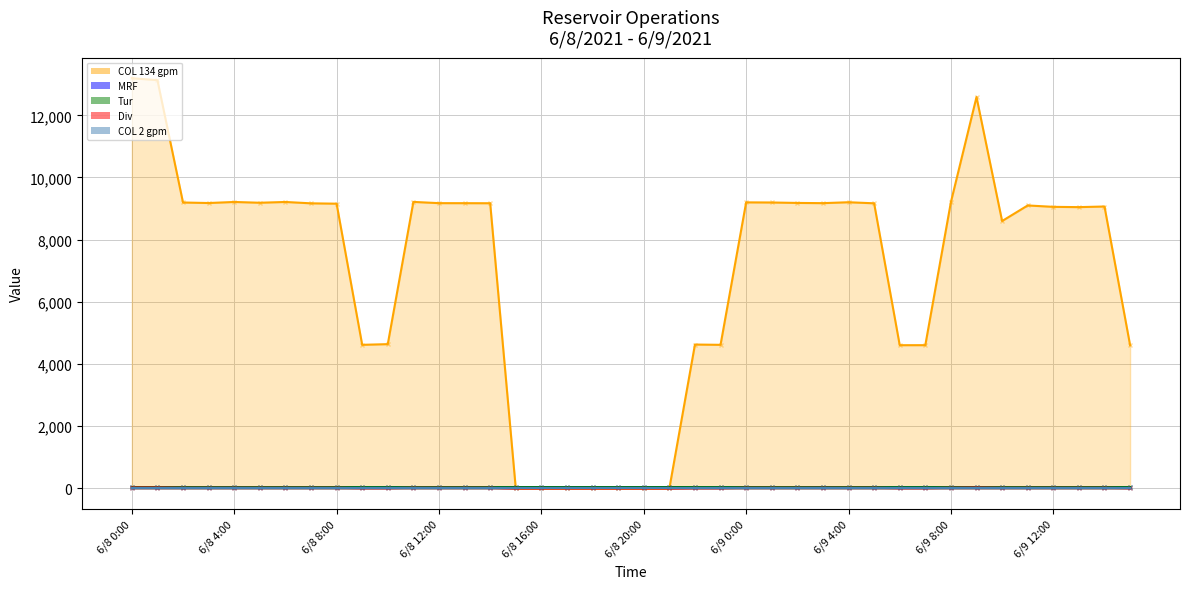

The MRF series shows 41.1 at 6/9 2:00. True or false?

True